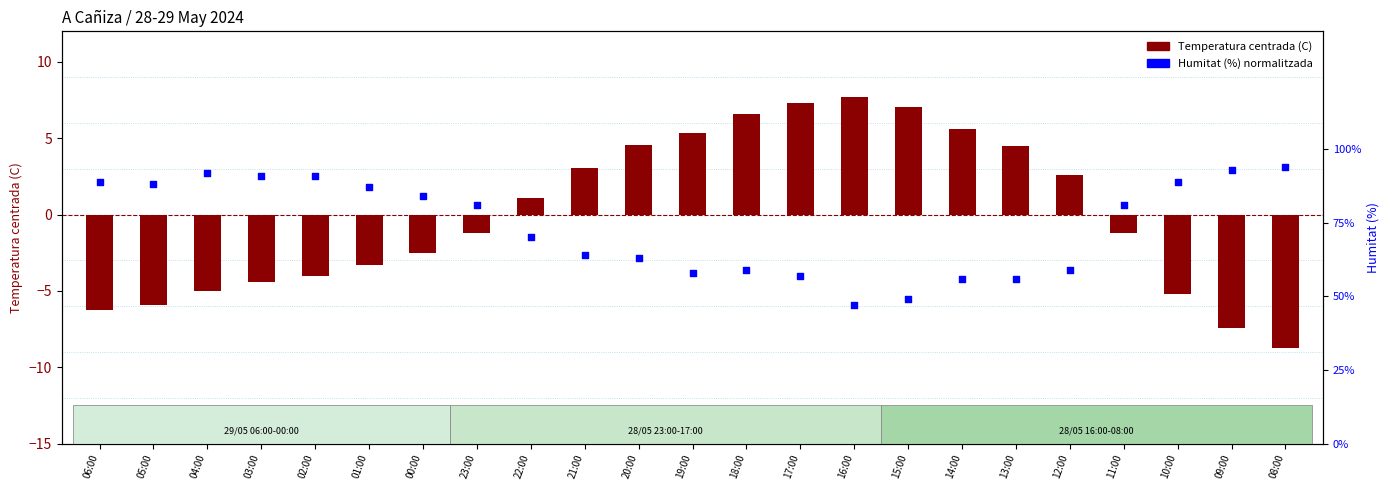

Is the value of Humitat (%) normalitzada at 10:00 greater than the value of Temperatura centrada (C) at 21:00?

No